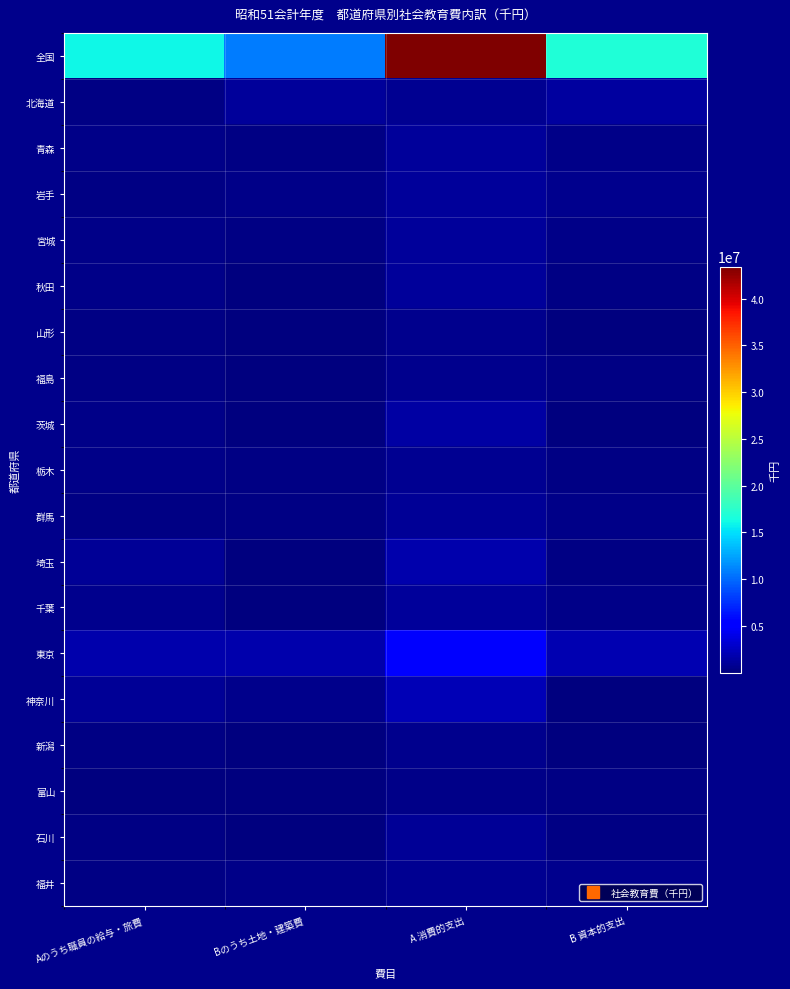

What is the difference between the highest and lowest values at Aのうち職員の給与・旅費?

15883308.0